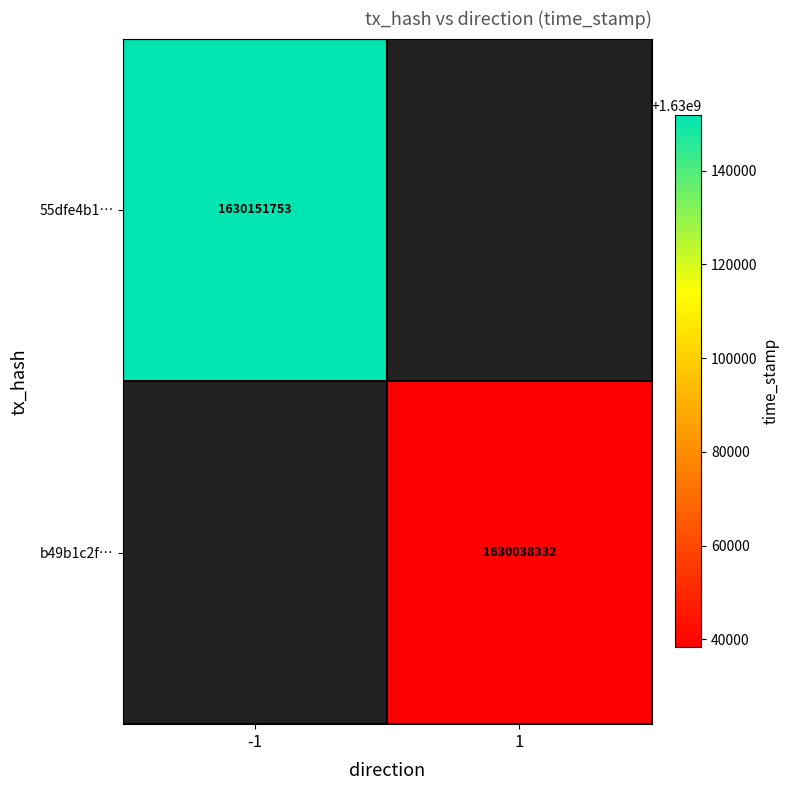

At which category does the chart reach its peak across all series?

-1